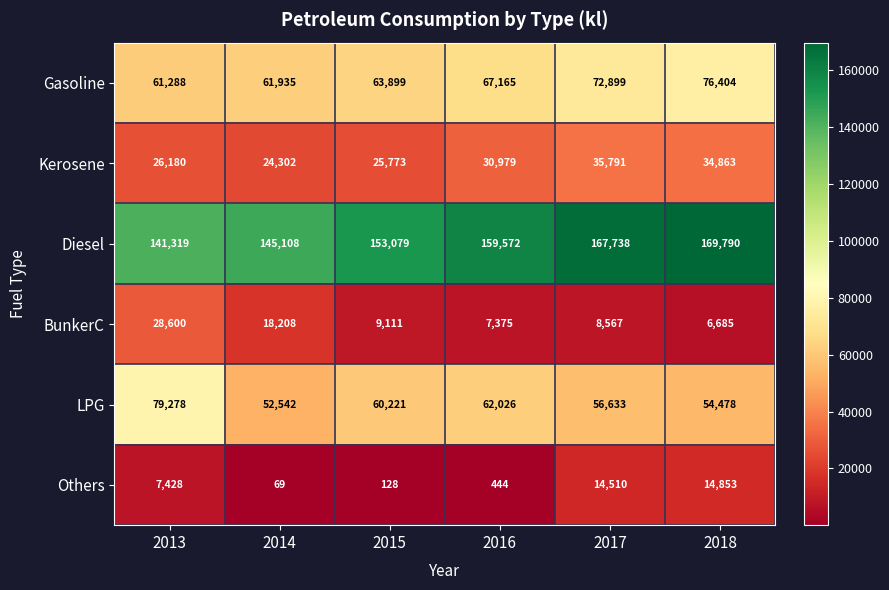

The Kerosene series shows 37662 at 2014. True or false?

False